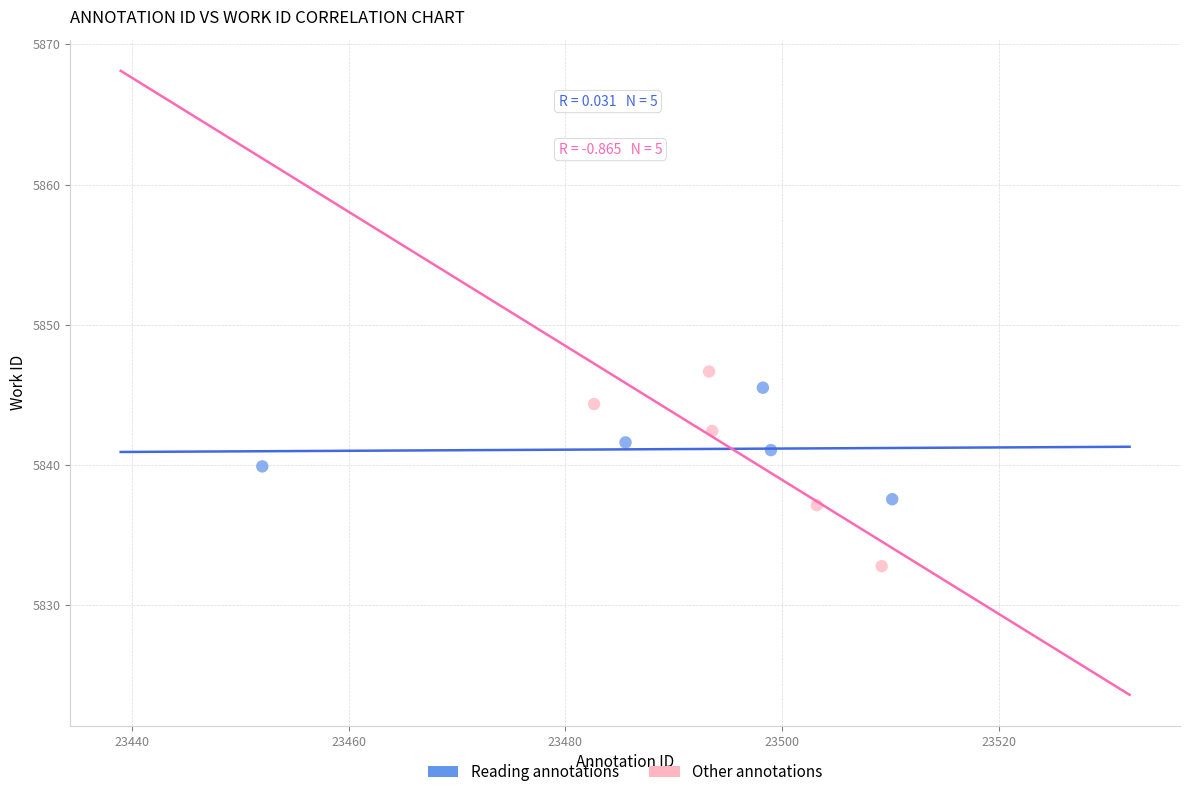

What are all the series names shown in the legend?

Reading annotations, Other annotations